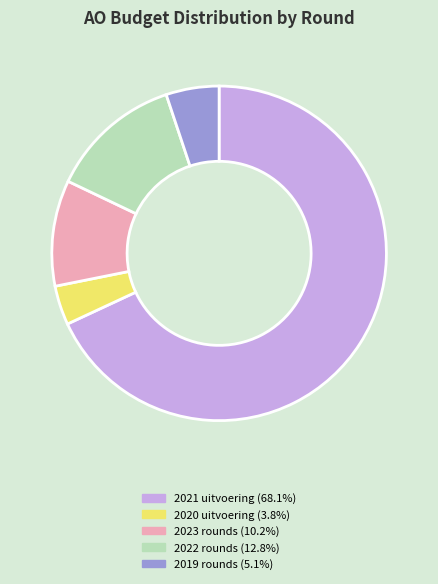

Does any single category account for the majority?

Yes